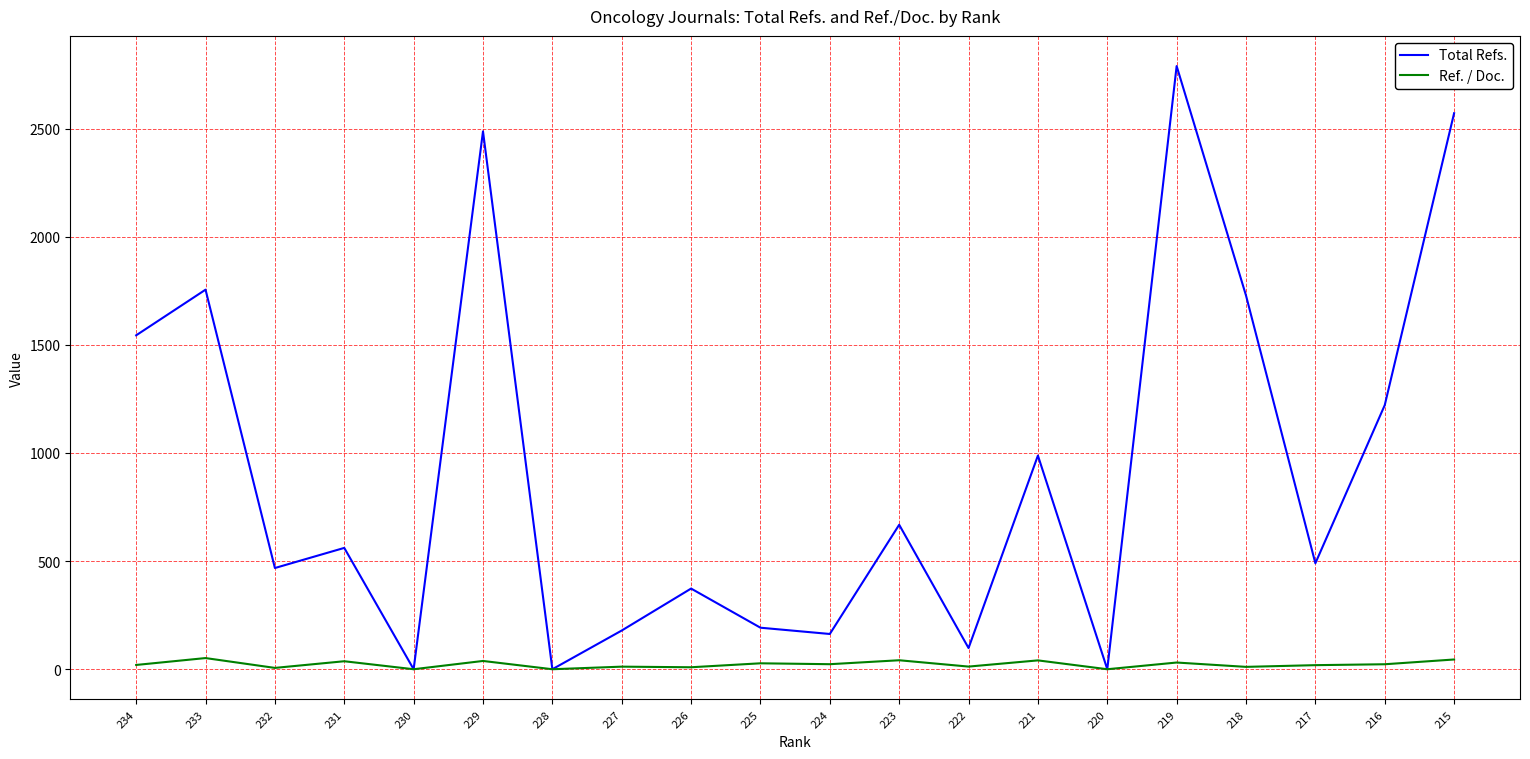

Is it true that Total Refs. equals 86.3 at 226?

False